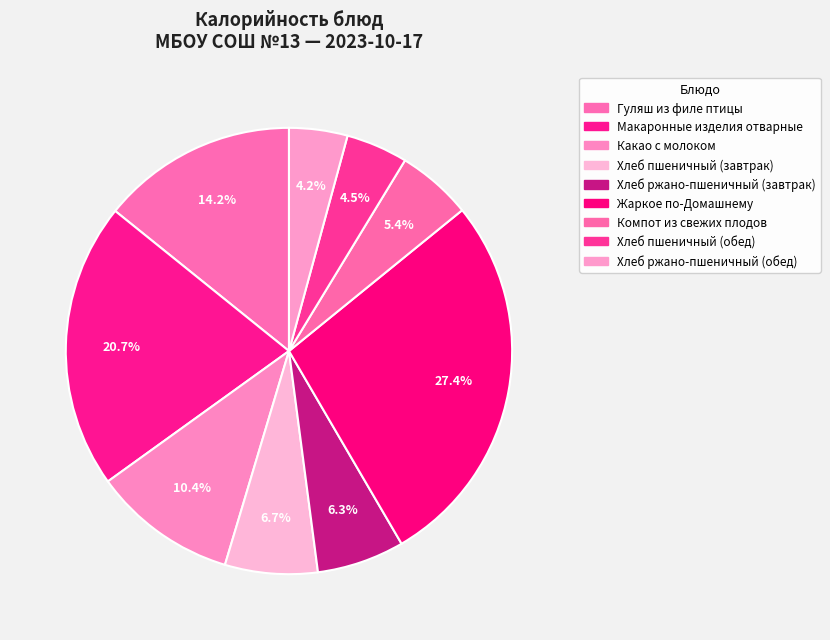

Count the number of slices in the pie.

9